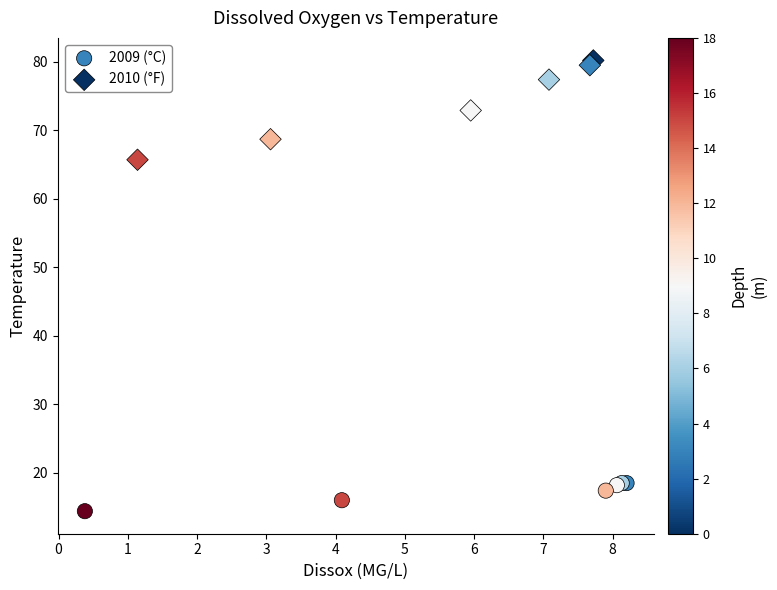

Which series reaches the minimum Y coordinate?

2009 (°C)